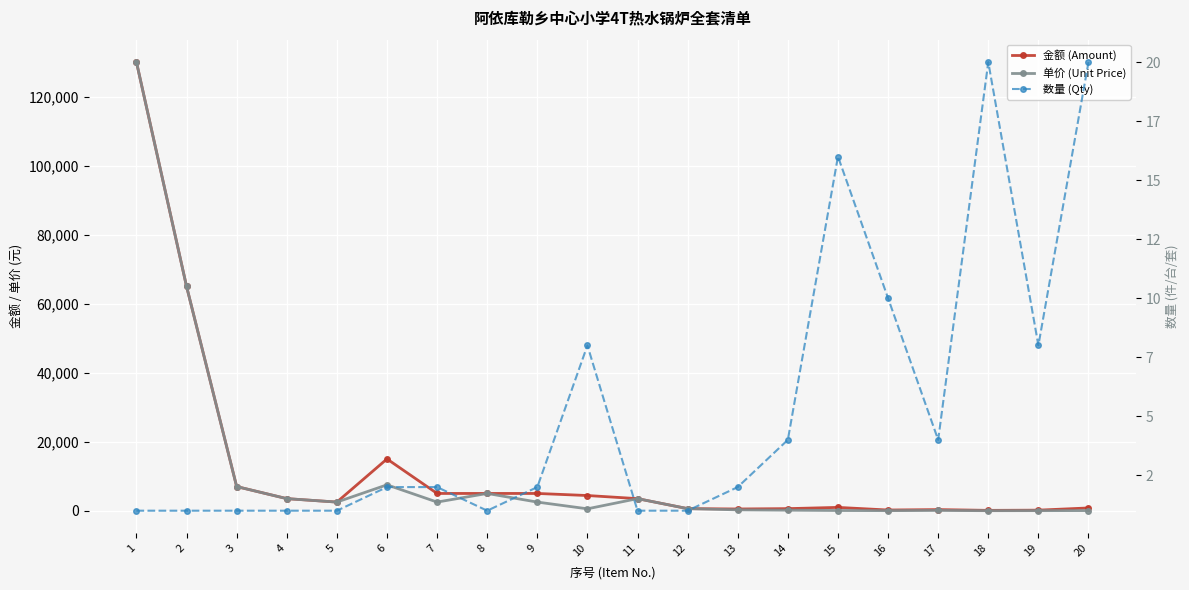

Between 1 and 12, which series saw the biggest shift?

金额 (Amount)